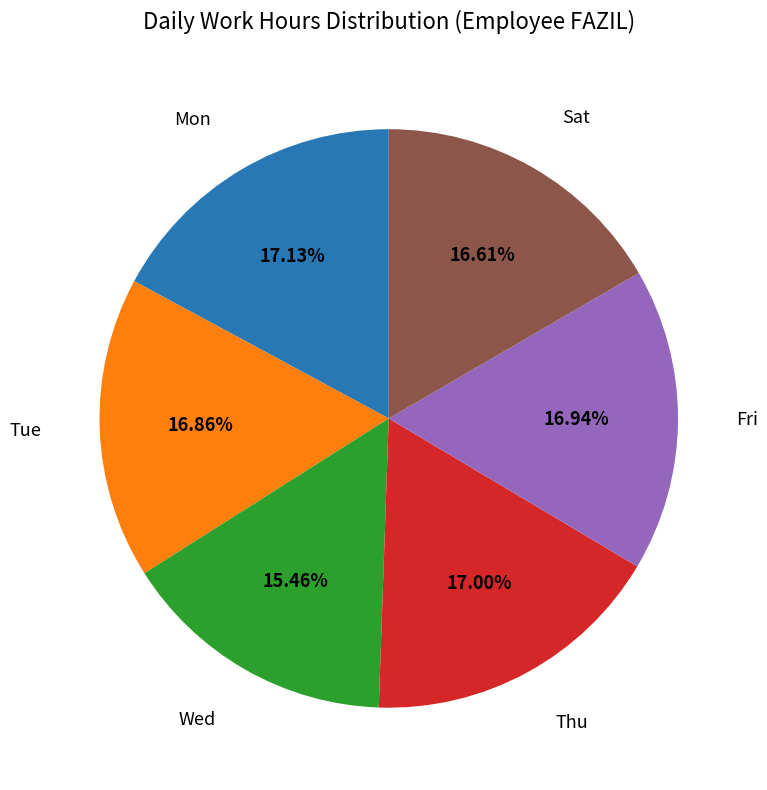

To the nearest percent, what percentage of the pie is Sat?

17%